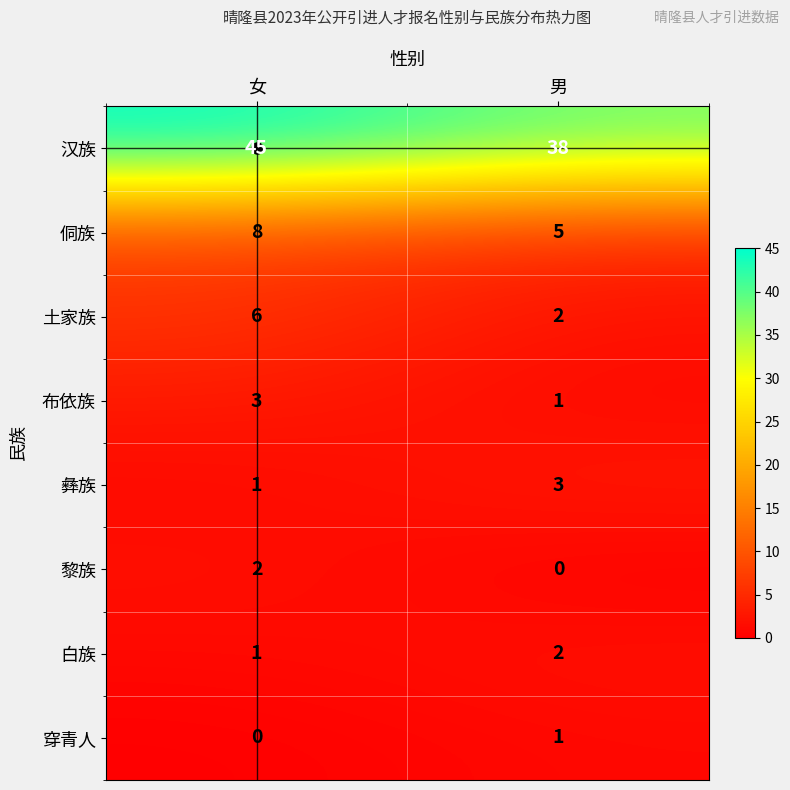

What is the difference between the maximum and minimum values in the 汉族 series?

7